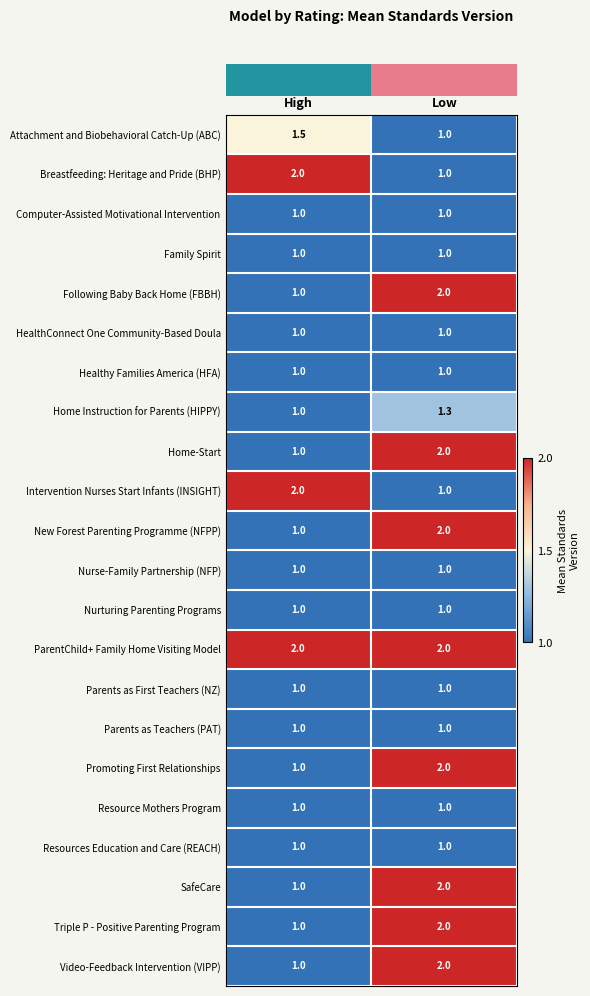

What is the spread (max minus min) of values at Low?

1.0